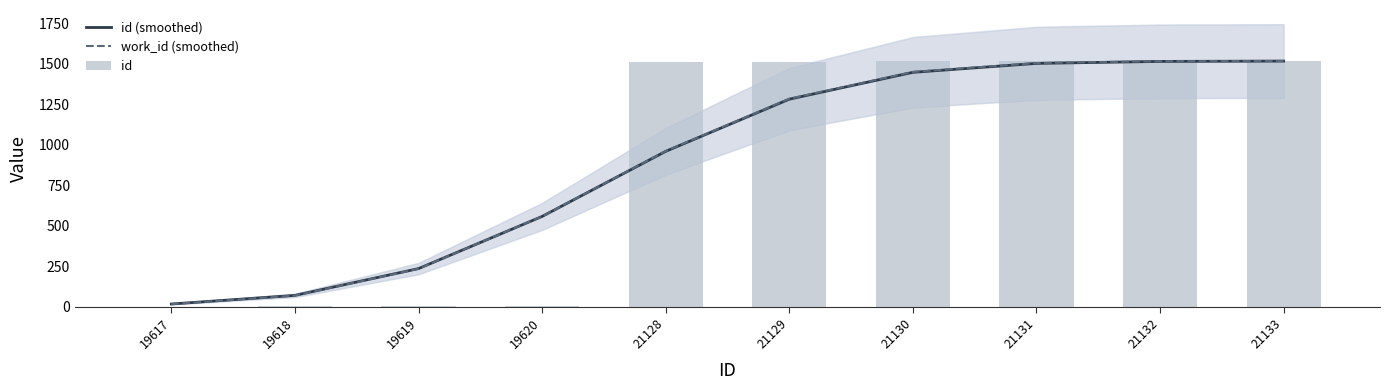

How many values in the work_id (smoothed) series are below 1282?

5